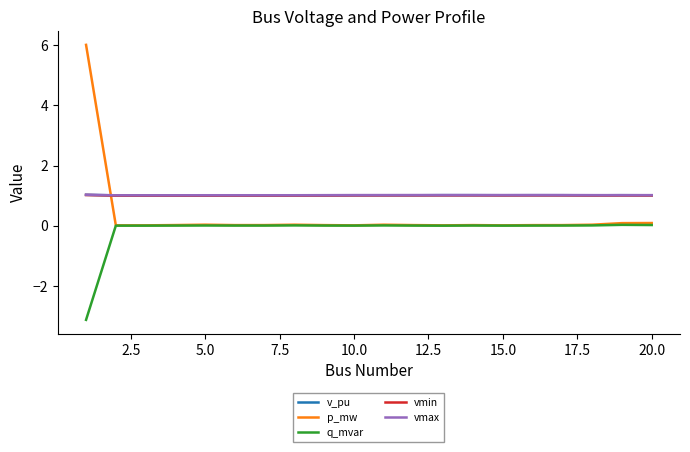

Which series has the largest range (max minus min)?

p_mw